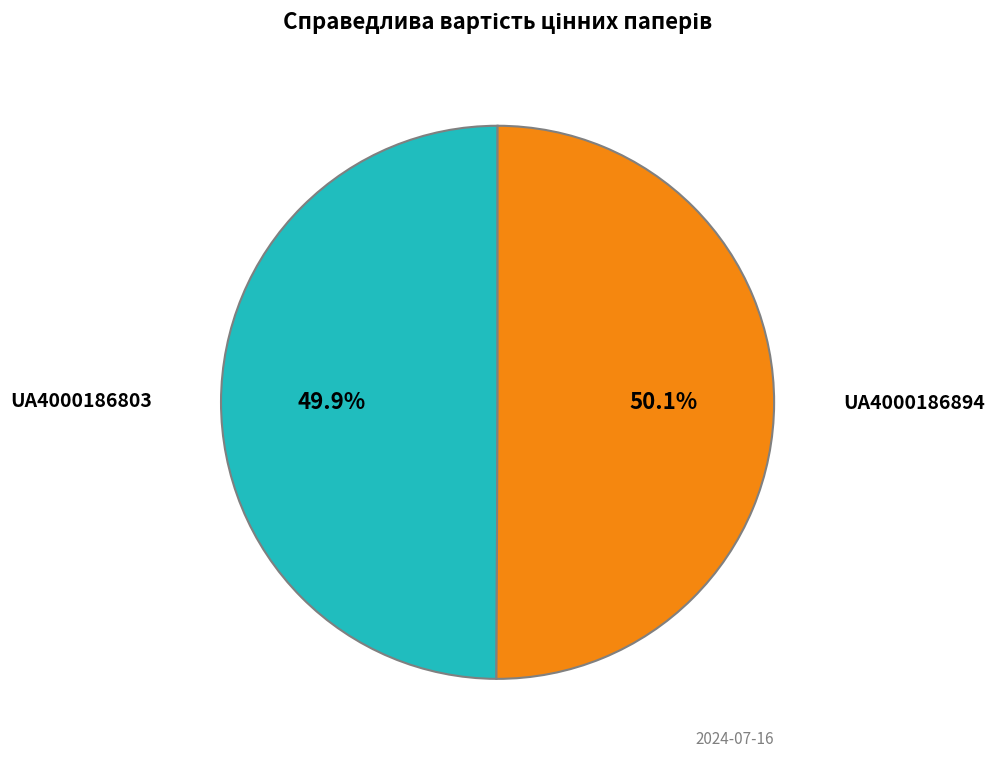

How many slices are in this pie chart?

2